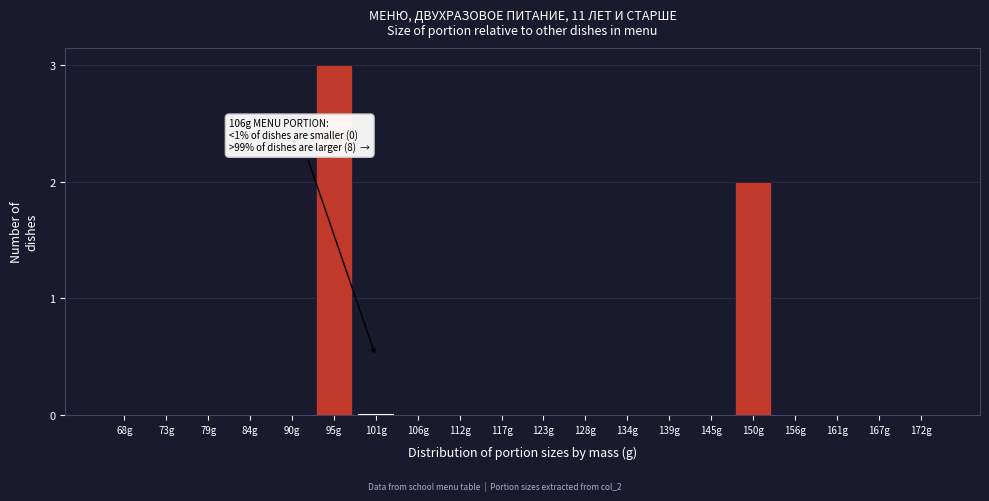

Reading right to left, what are all the values shown in this chart?

172g=0	167g=0	161g=0	156g=0	150g=2	145g=0	139g=0	134g=0	128g=0	123g=0	117g=0	112g=0	106g=0	101g=0	95g=3	90g=0	84g=0	79g=0	73g=0	68g=0